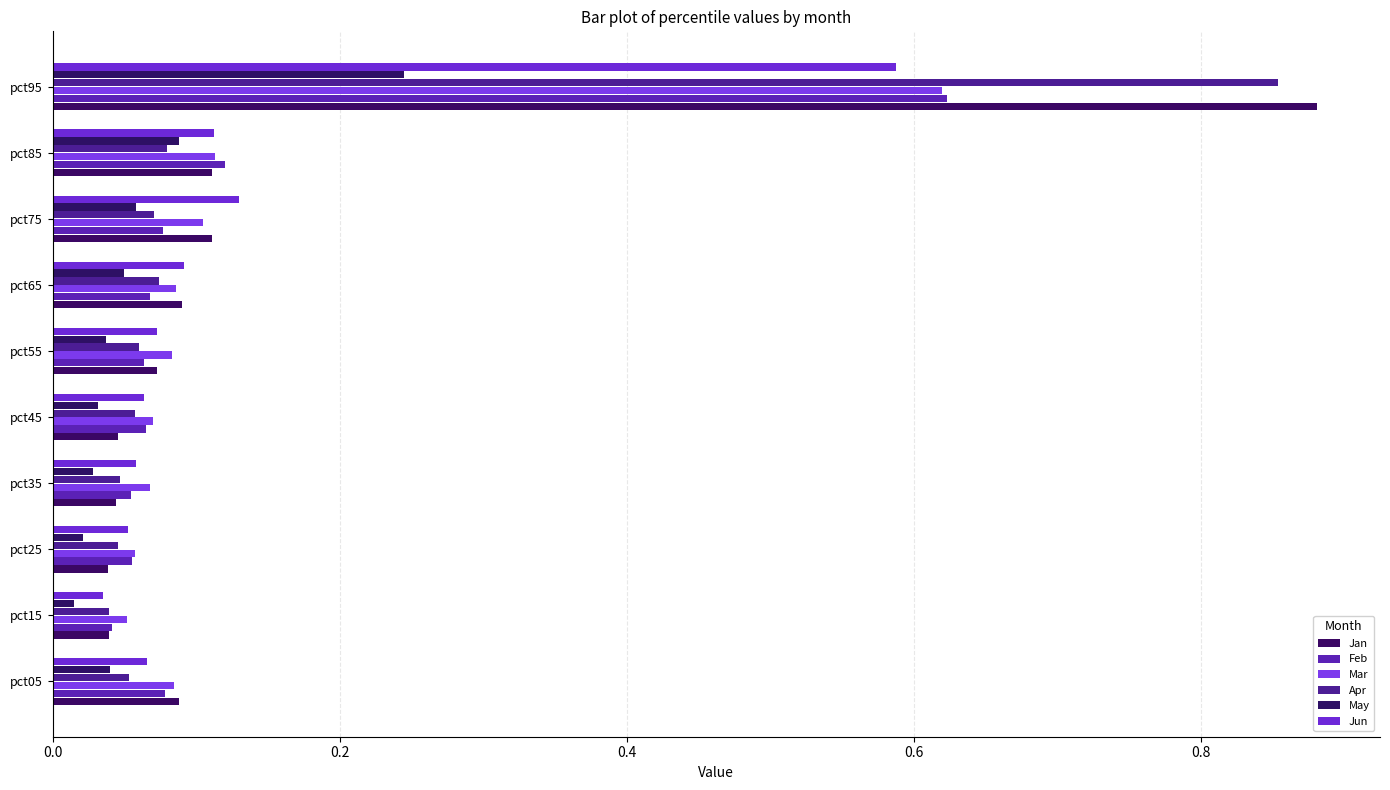

What are all the series names shown in the legend?

Jan, Feb, Mar, Apr, May, Jun